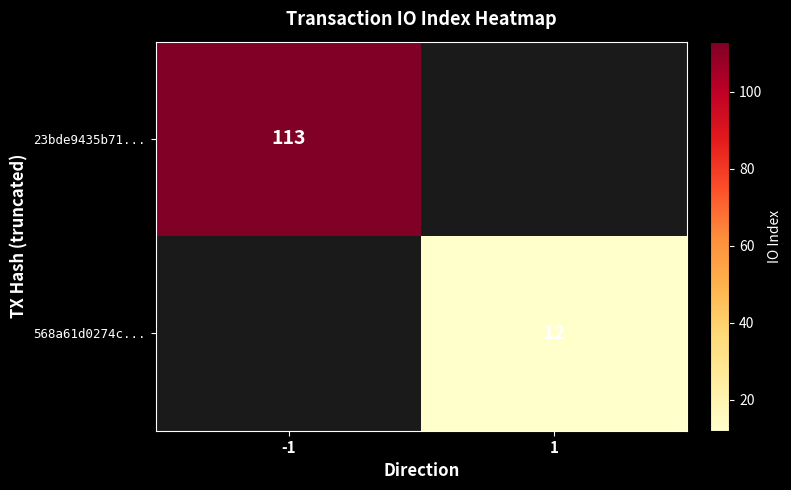

True or false: 568a61d0274c... has a value of 20.6 at 1.

False